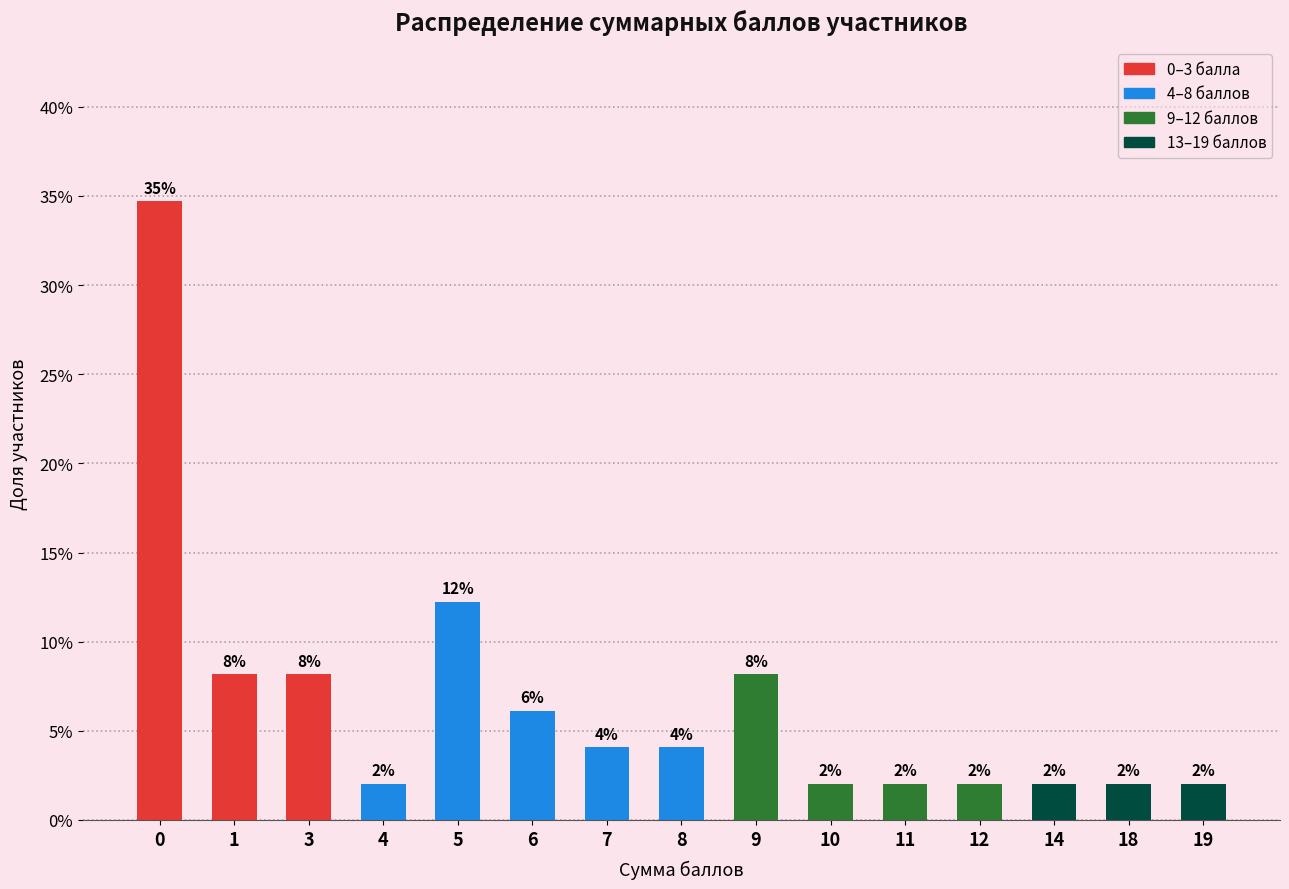

Reading left to right, extract all data points from this chart.

34.7	8.2	8.2	2.0	12.2	6.1	4.1	4.1	8.2	2.0	2.0	2.0	2.0	2.0	2.0